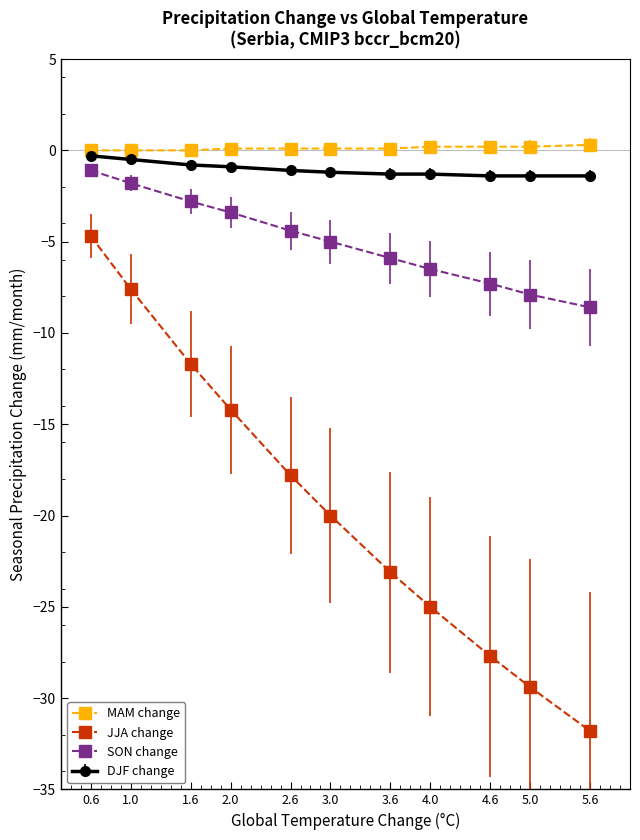

Which series has the largest range (max minus min)?

JJA change